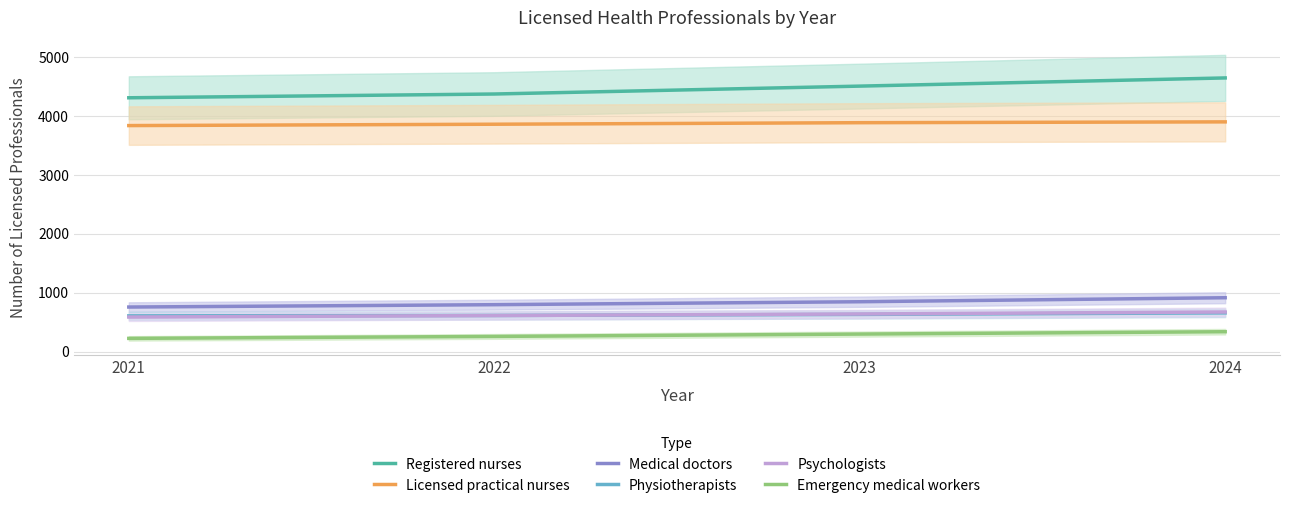

What are all the series names shown in the legend?

Registered nurses, Licensed practical nurses, Medical doctors, Physiotherapists, Psychologists, Emergency medical workers